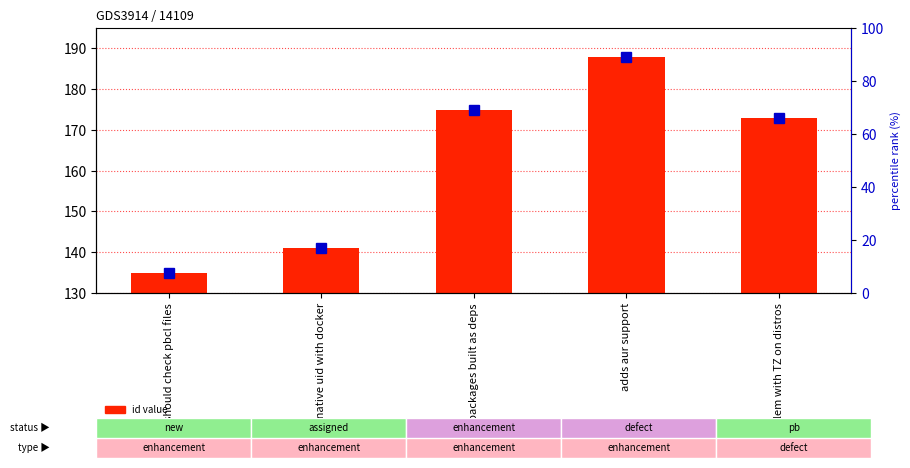

What is the minimum value shown in the chart?

135